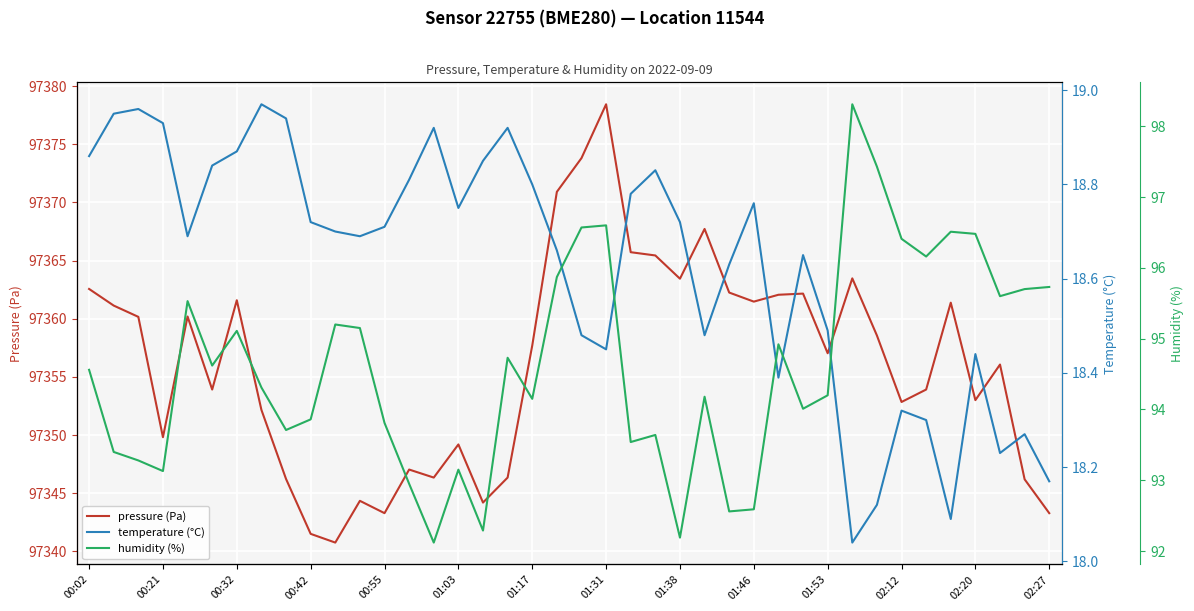

Which series has the largest total across all categories?

pressure (Pa)